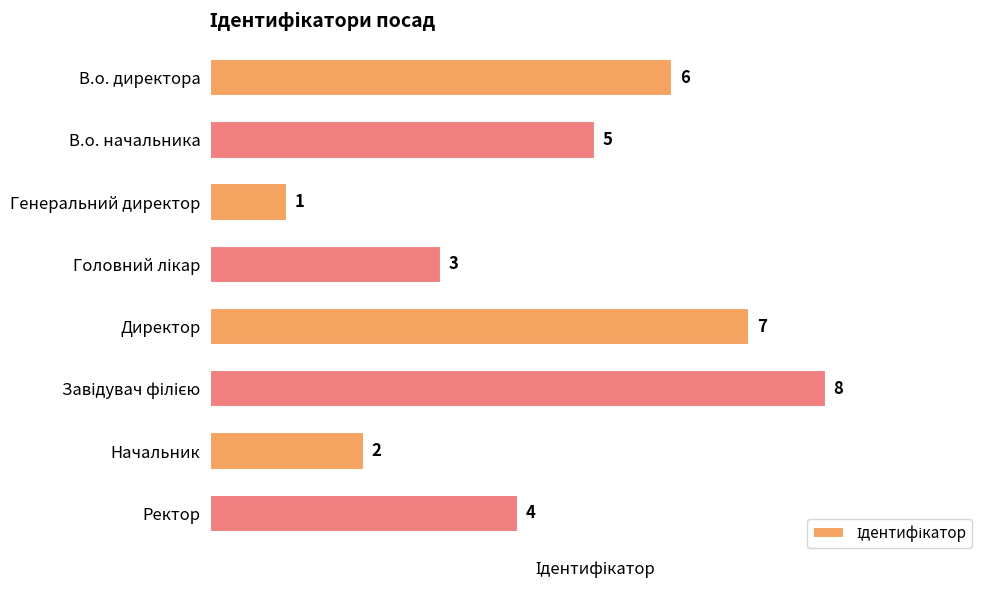

What is the value of the 1st bar from the top?

6